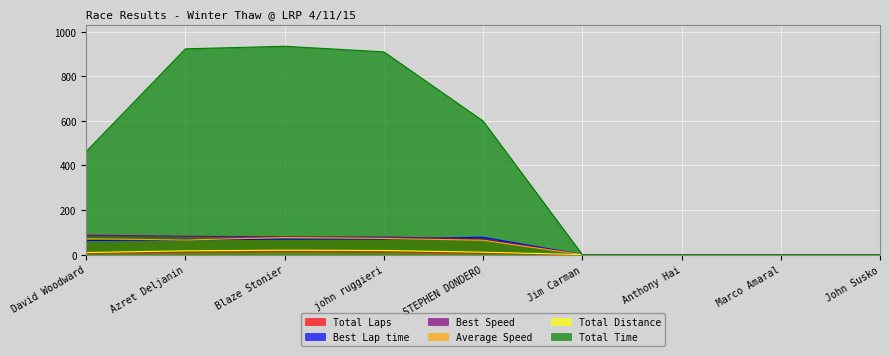

How many data points does each series have?

9